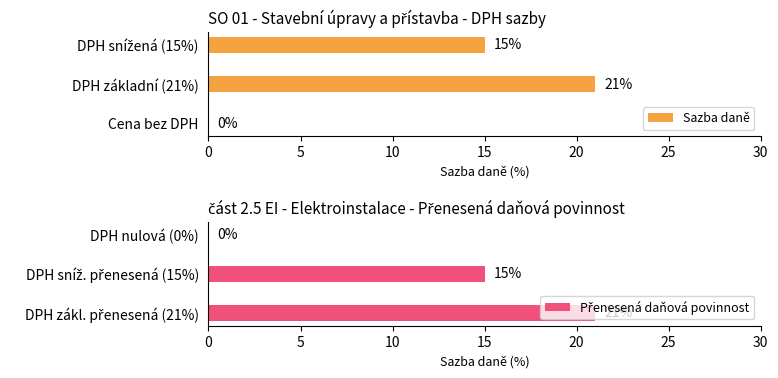

What is the sum of all Sazba daně values?

36